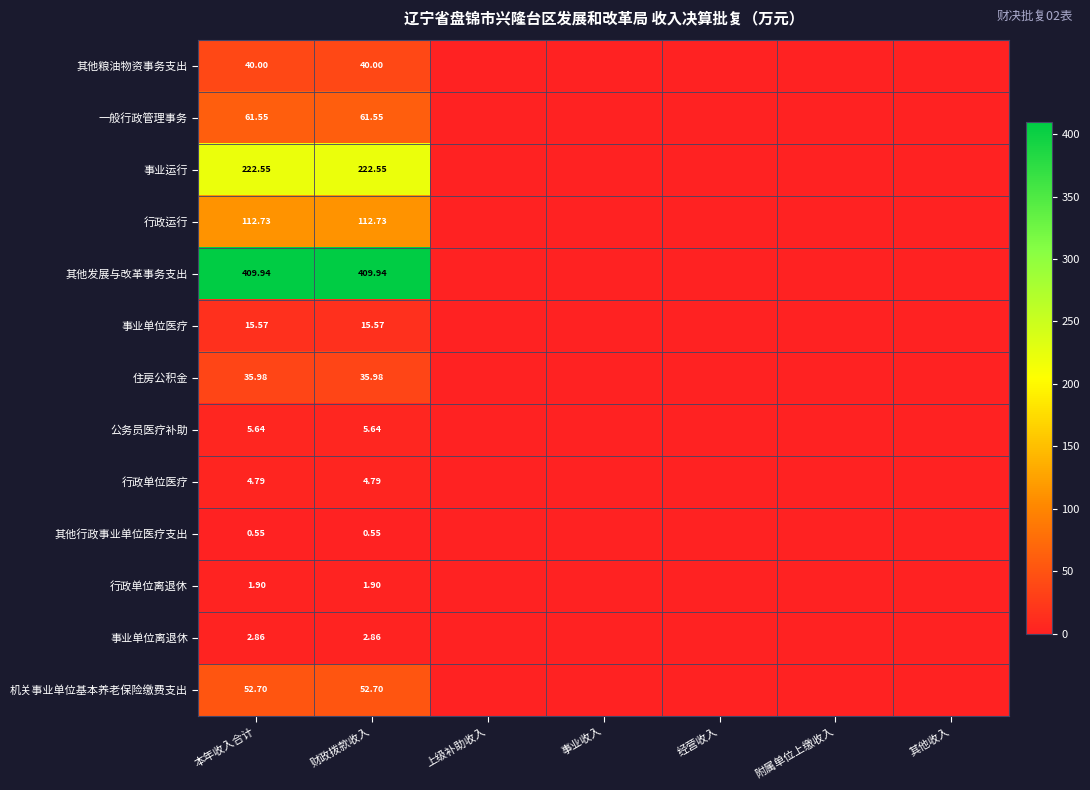

List the labels in order of 住房公积金 value, largest first.

本年收入合计, 财政拨款收入, 上级补助收入, 事业收入, 经营收入, 附属单位上缴收入, 其他收入